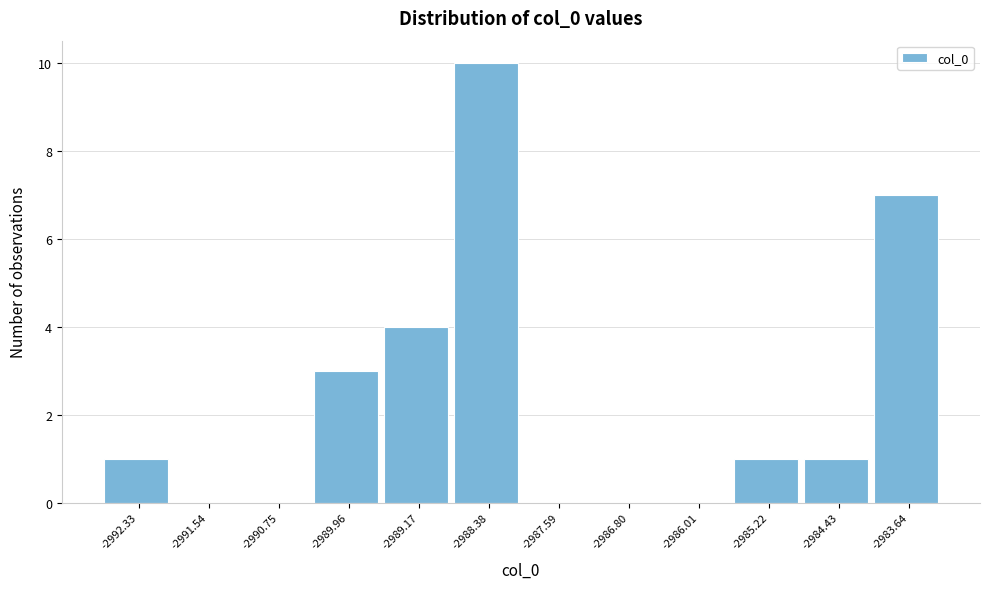

Reading left to right, list all the values displayed in this chart.

-2992.33=1	-2991.54=0	-2990.75=0	-2989.96=3	-2989.17=4	-2988.38=10	-2987.59=0	-2986.80=0	-2986.01=0	-2985.22=1	-2984.43=1	-2983.64=7